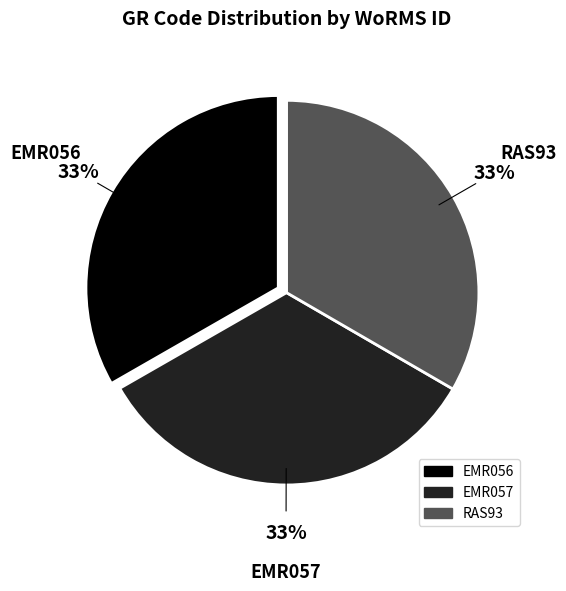

How many segments does this pie chart have?

3